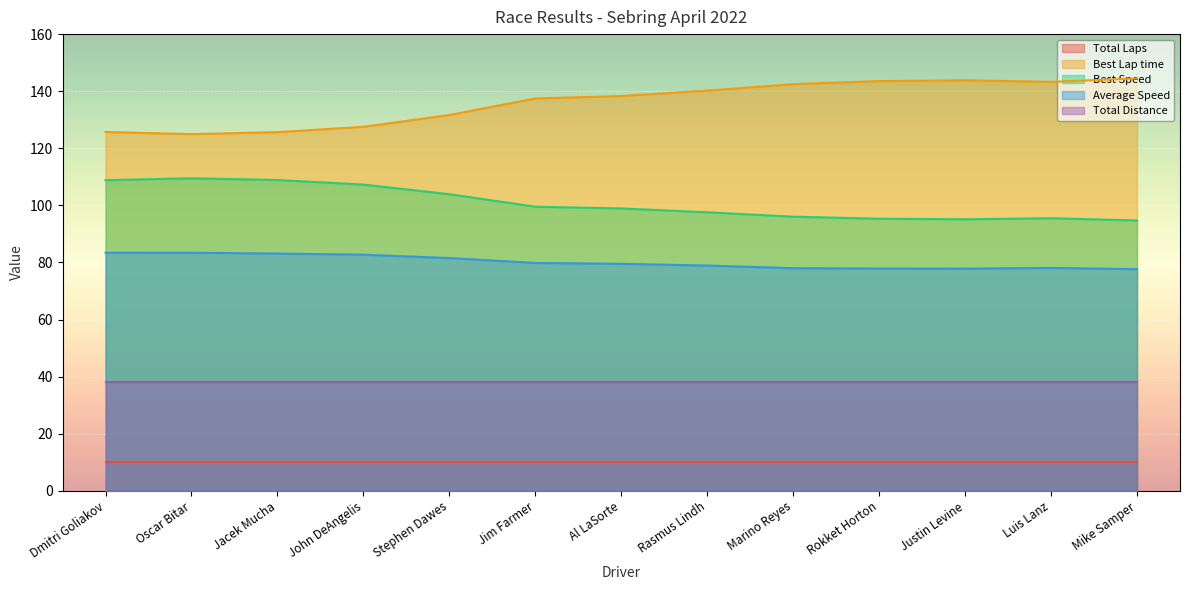

At Mike Samper, list the series in order from largest to smallest.

Best Lap time, Best Speed, Average Speed, Total Distance, Total Laps